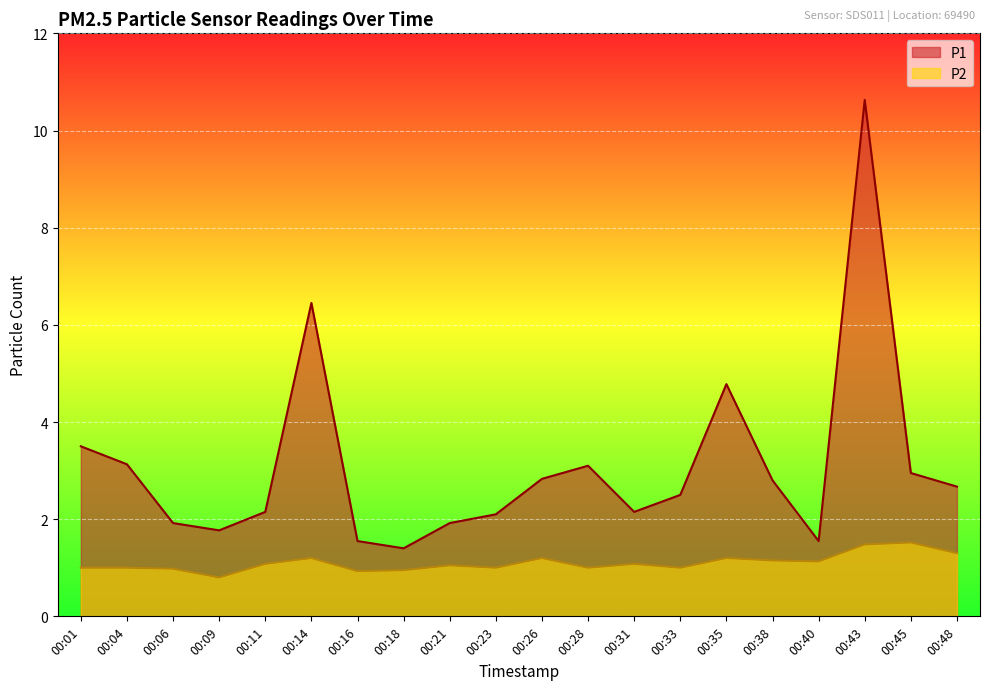

What is the highest value of the P1 series?

10.6